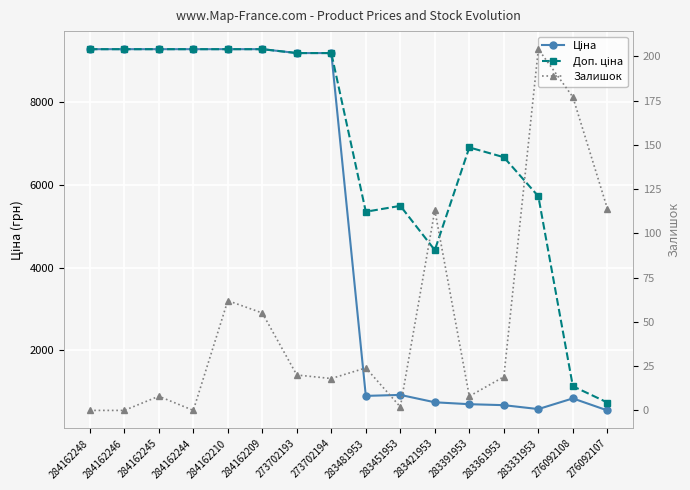

At which label is Доп. ціна closest to 5011?

283481953